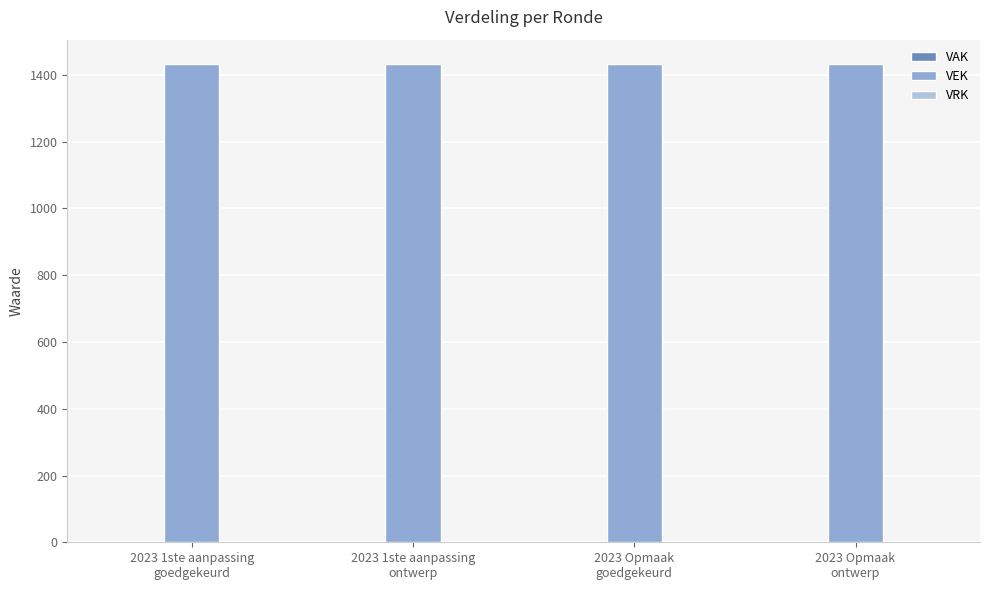

Is it true that VAK equals 0 at 2023 1ste aanpassing
goedgekeurd?

True